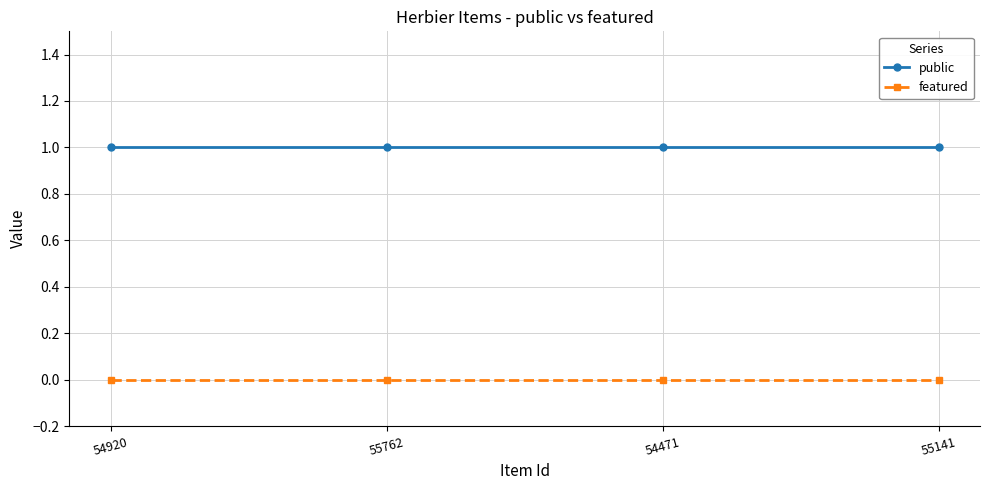

True or false: featured has more than 2 interior local peaks.

False